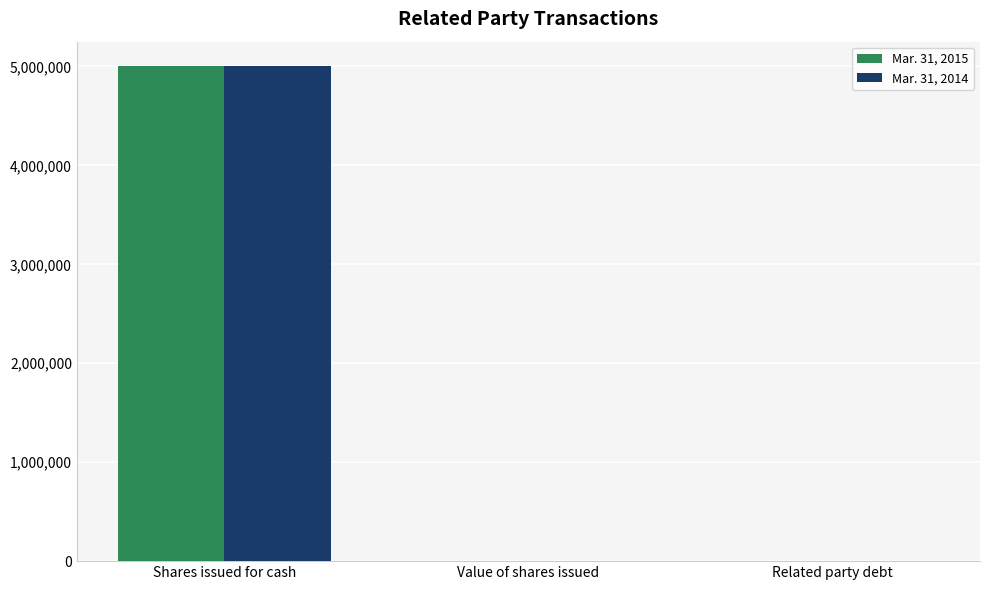

At which category is the sum across all series the highest?

Shares issued for cash